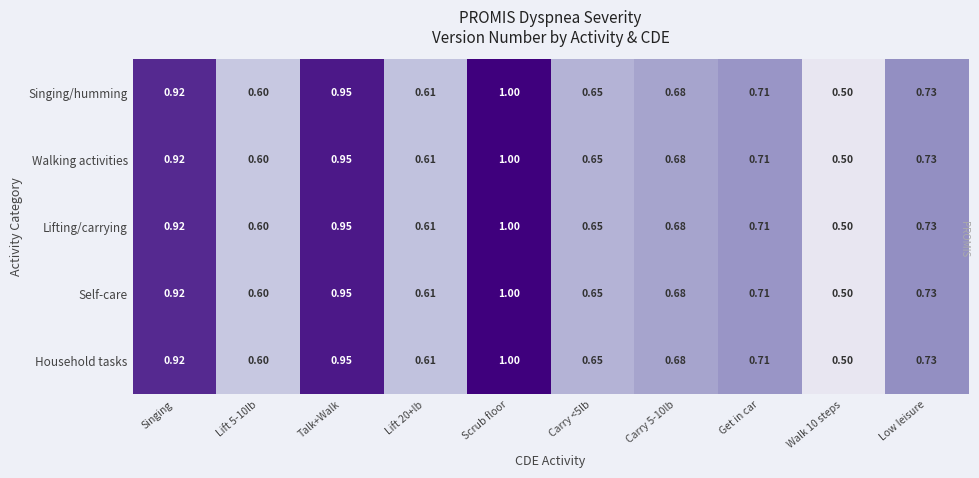

What is the greatest value displayed?

1.0